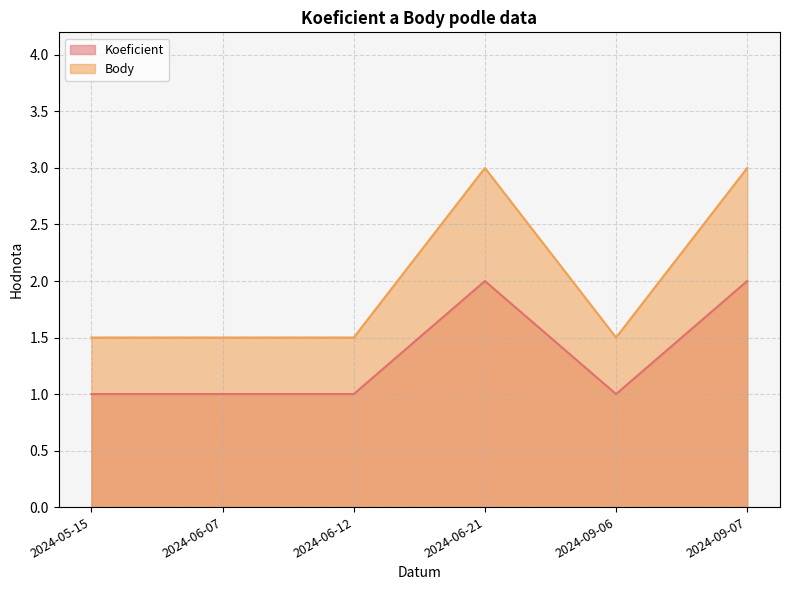

What is the difference between the Koeficient values at 2024-06-21 and 2024-09-06?

1.0